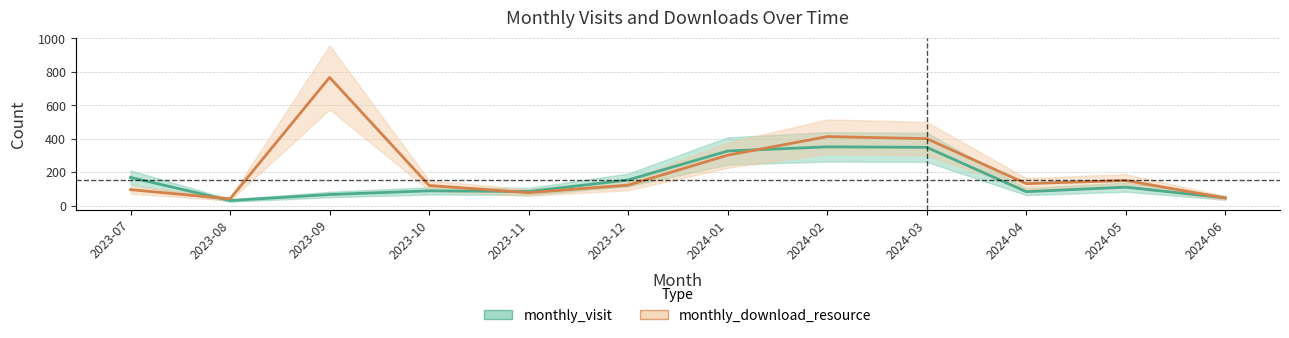

Reading left to right, what are all the values shown in this chart?

monthly_visit: 2023-07=168	2023-08=30	2023-09=66	2023-10=88	2023-11=84	2023-12=153	2024-01=326	2024-02=351	2024-03=348	2024-04=83	2024-05=110	2024-06=46
monthly_download_resource: 2023-07=95	2023-08=40	2023-09=766	2023-10=120	2023-11=77	2023-12=122	2024-01=301	2024-02=412	2024-03=400	2024-04=131	2024-05=150	2024-06=45